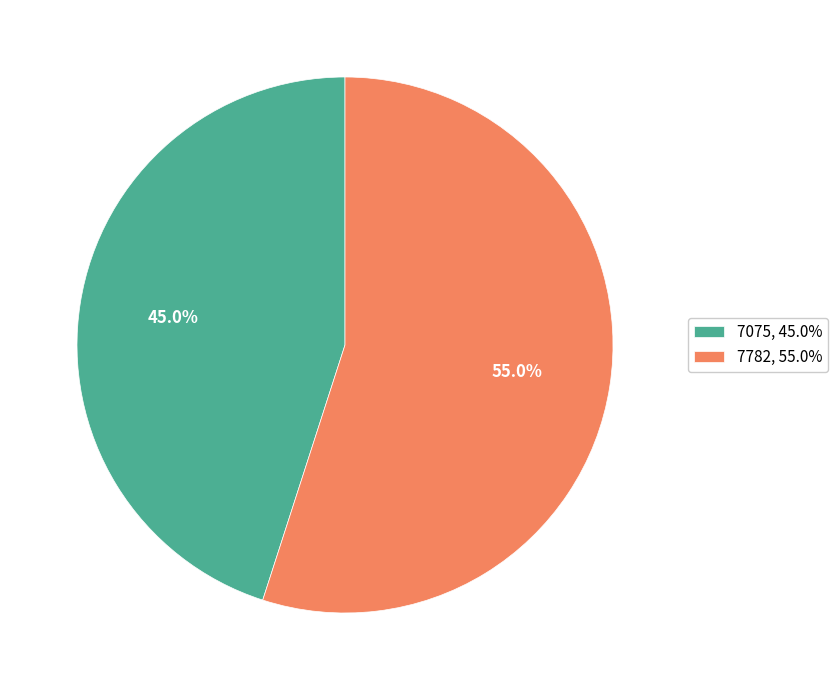

To the nearest percent, what is the average slice percentage?

50%